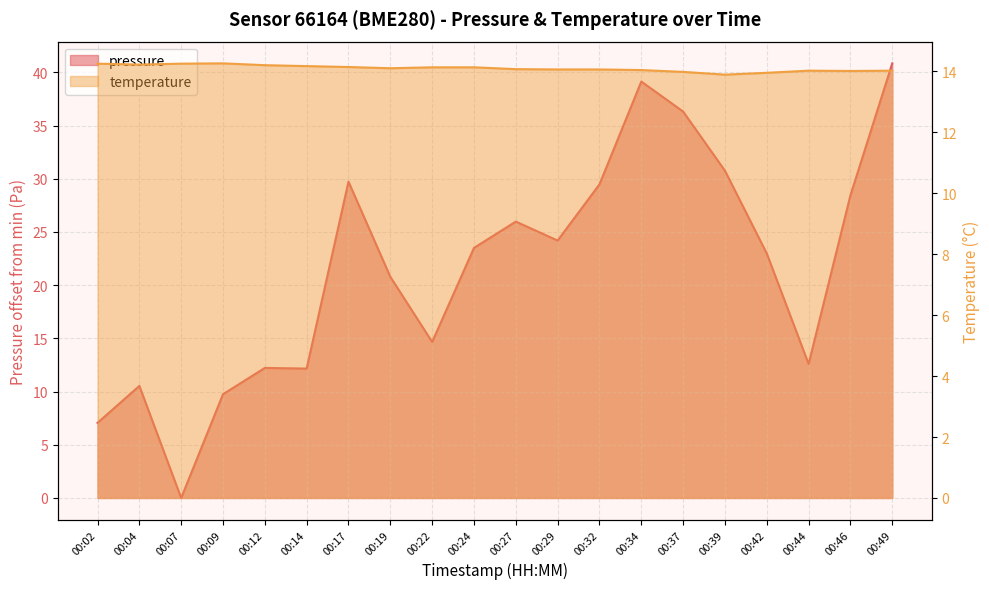

Is it true that temperature equals 9.1 at 00:46?

False